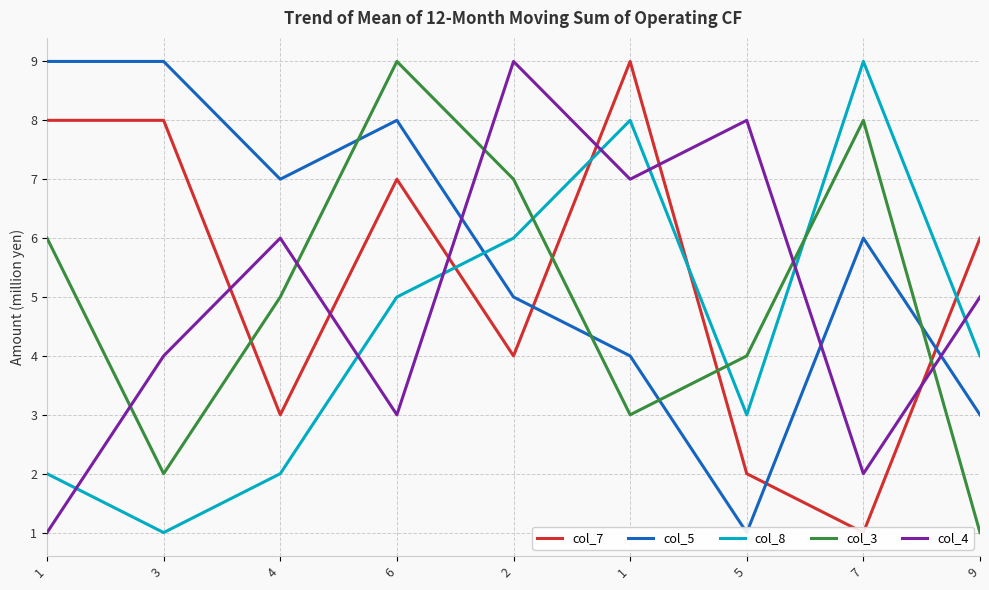

What are all the series names shown in the legend?

col_7, col_5, col_8, col_3, col_4